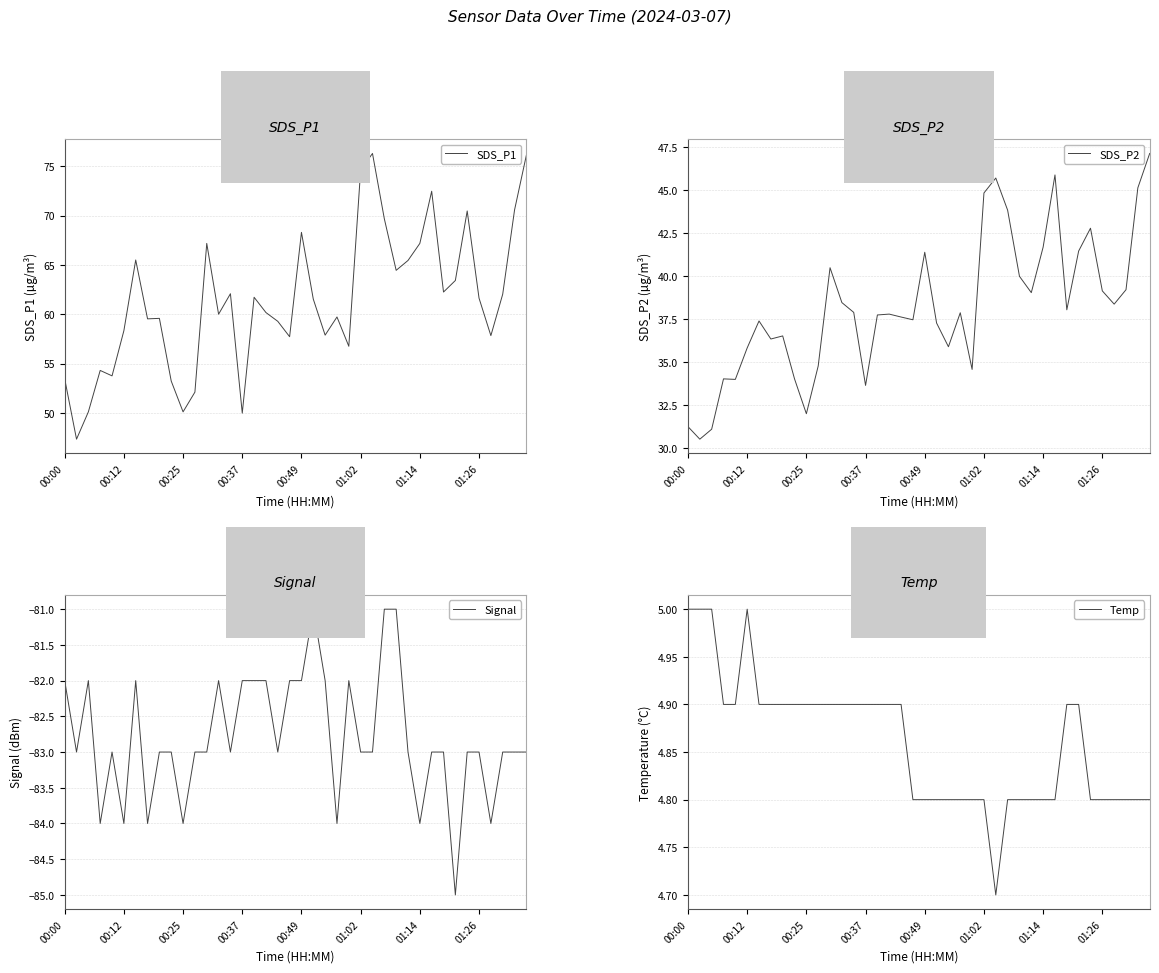

Which series has the largest total across all categories?

SDS_P1